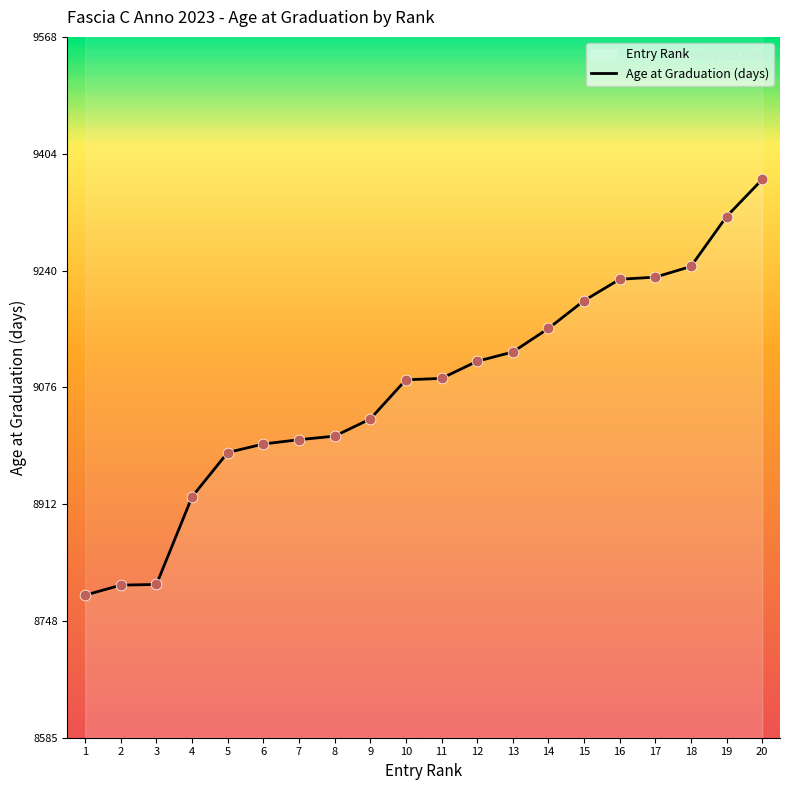

At which category is the sum across all series the highest?

20